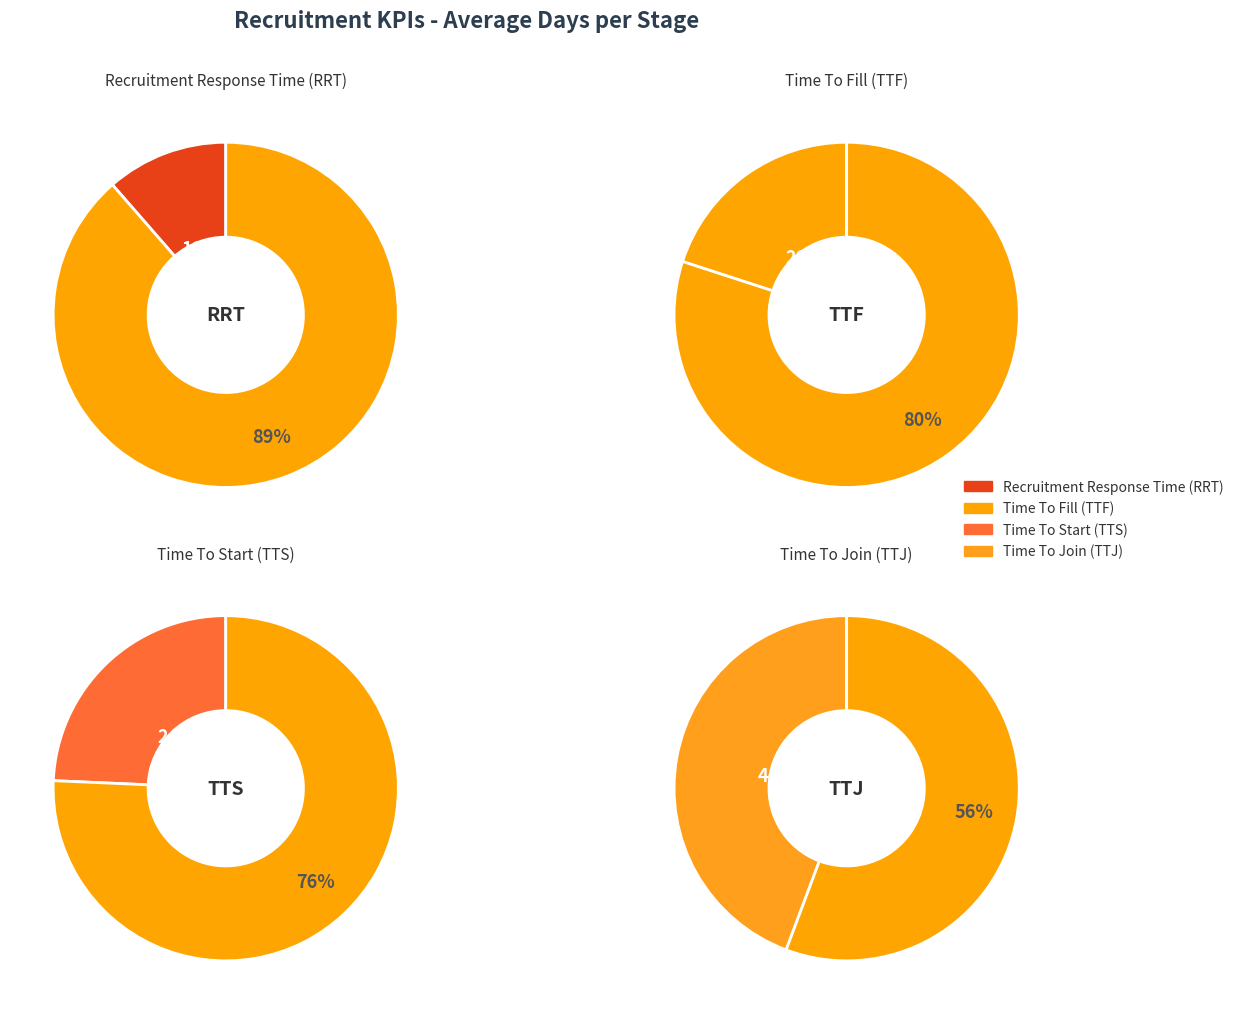

True or false: Time To Join (TTJ) accounts for 35% of the total.

False